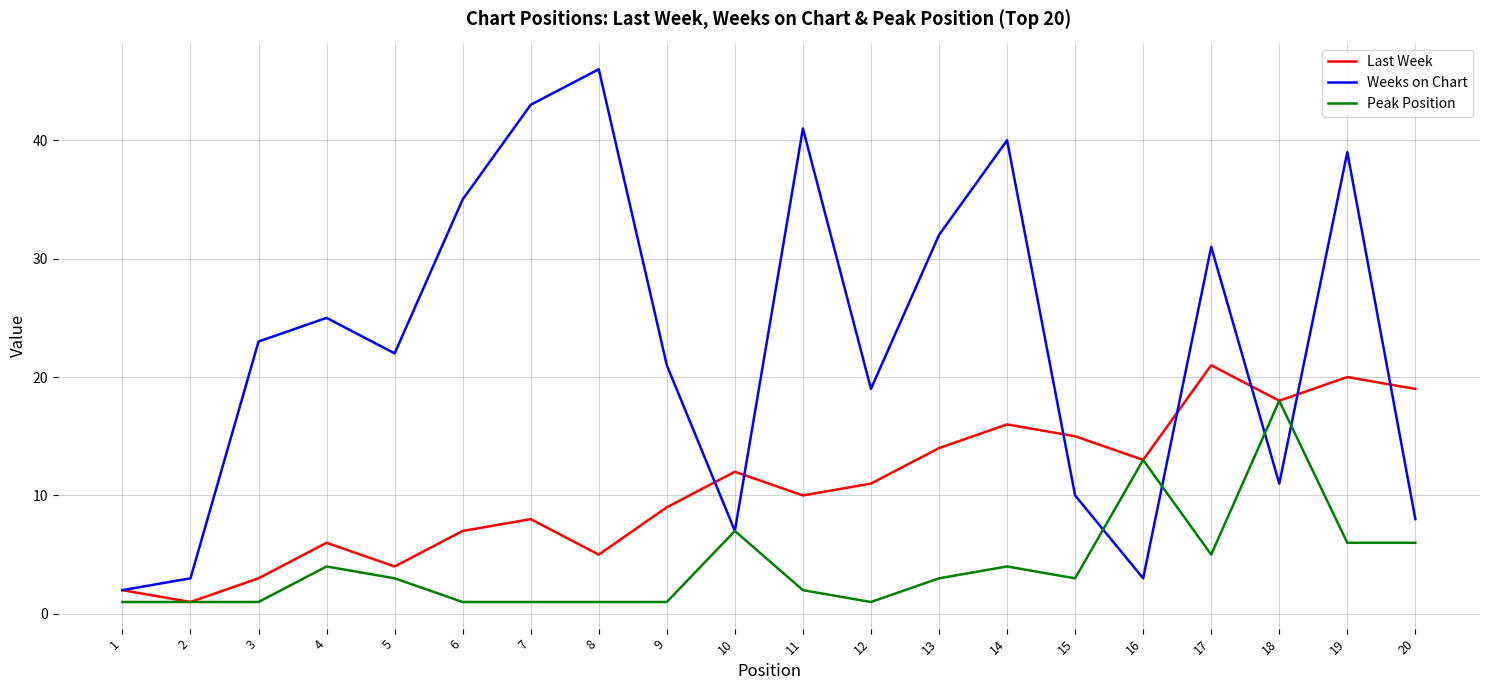

Rank the series by their average value, from lowest to highest.

Peak Position, Last Week, Weeks on Chart